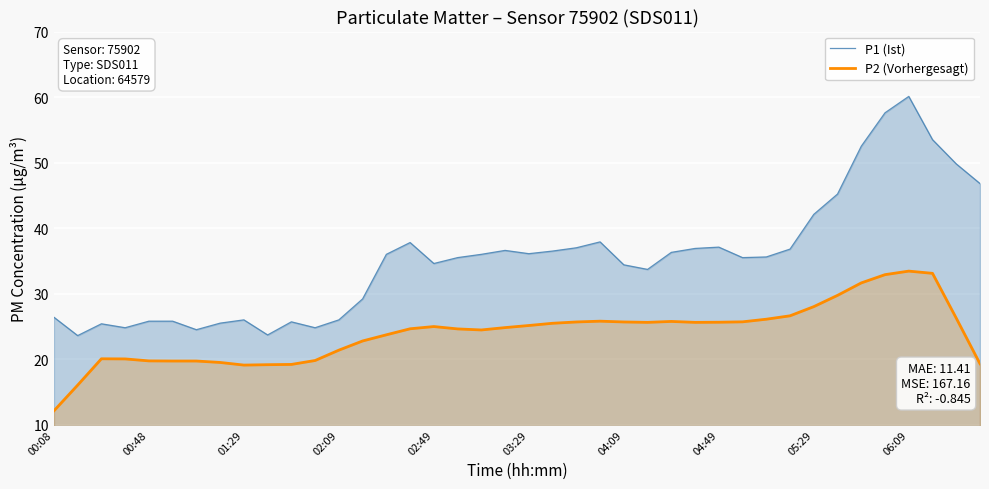

What is the minimum value shown in the chart?

12.1